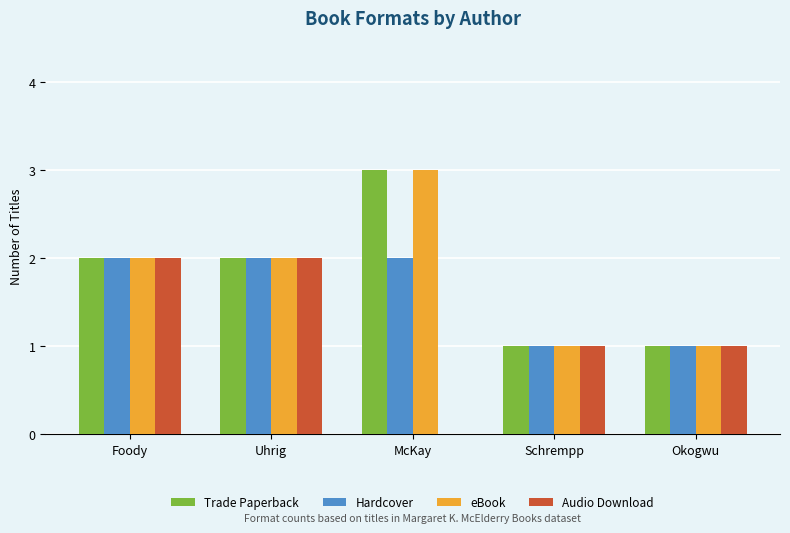

Is the value of eBook at McKay greater than the value of Hardcover at Foody?

Yes